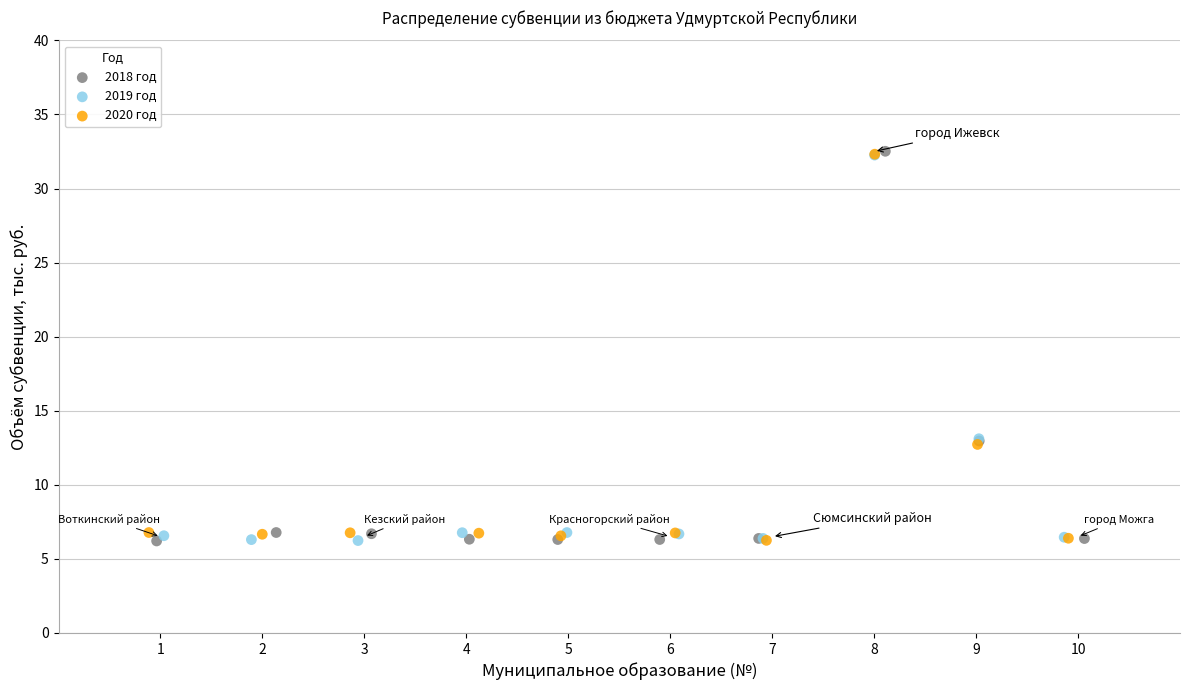

Which series has the largest Y range (max minus min)?

2018 год